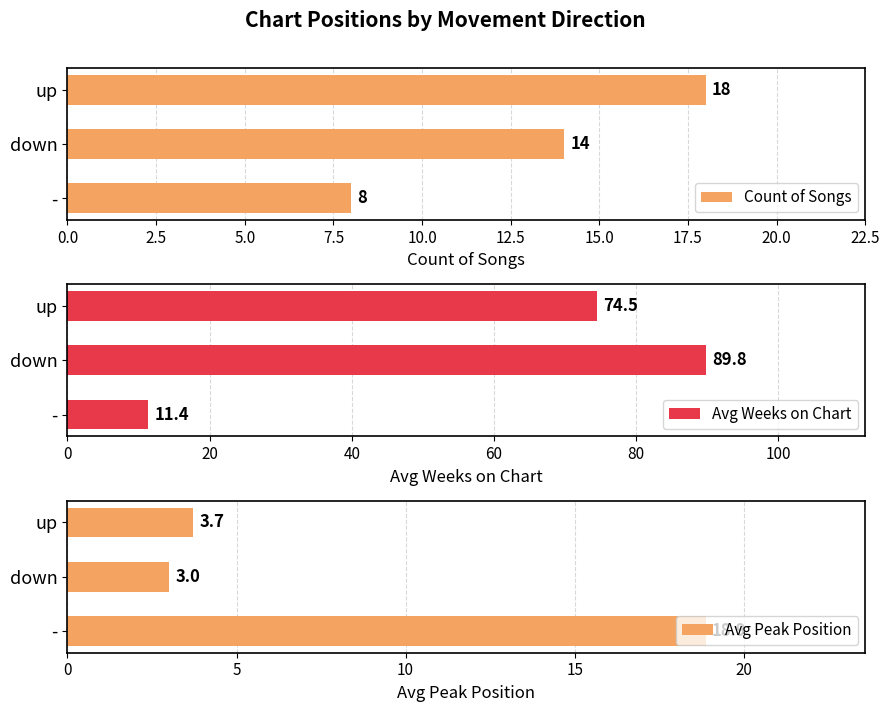

What is the sum of all Count of Songs values?

40